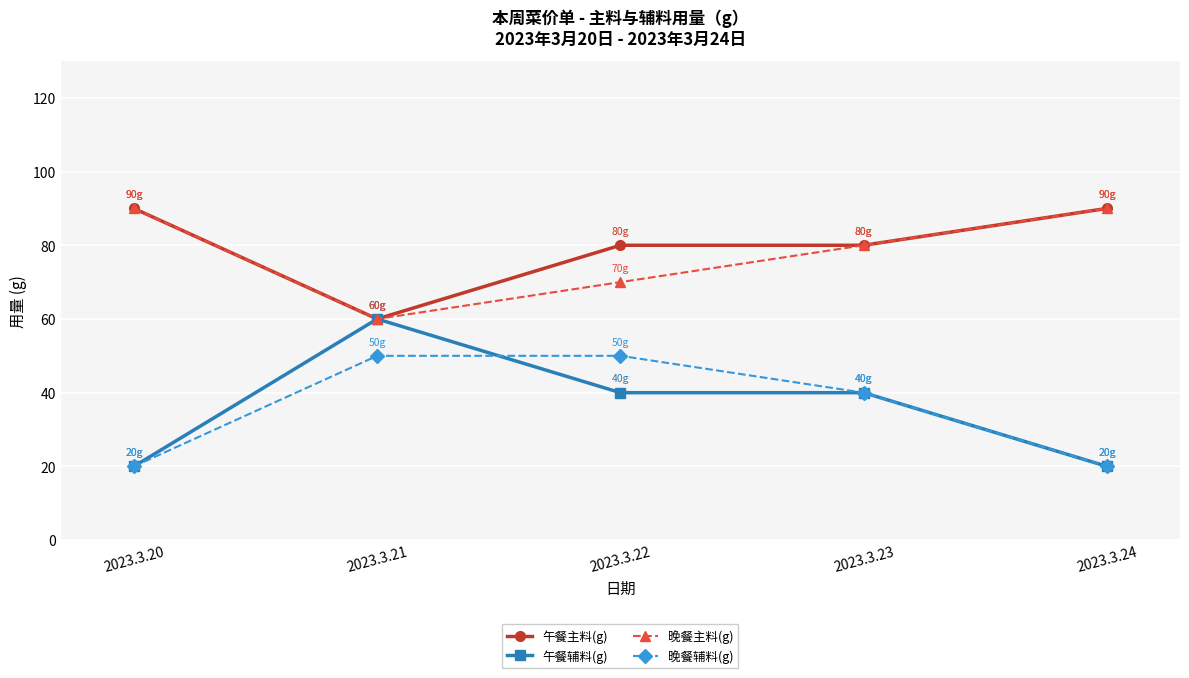

True or false: 晚餐辅料(g) and 晚餐主料(g) intersect in this chart.

False